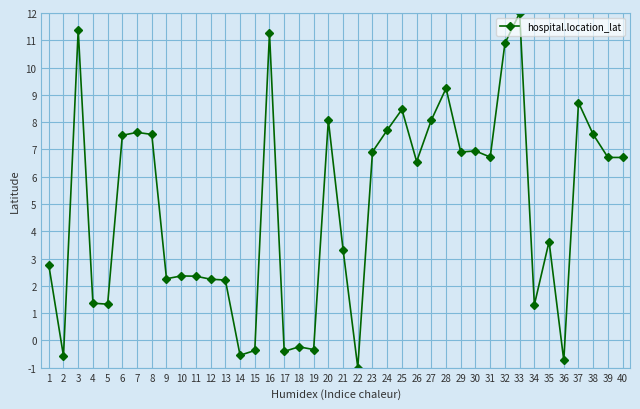

True or false: the data shows 1.3 at 34.

True